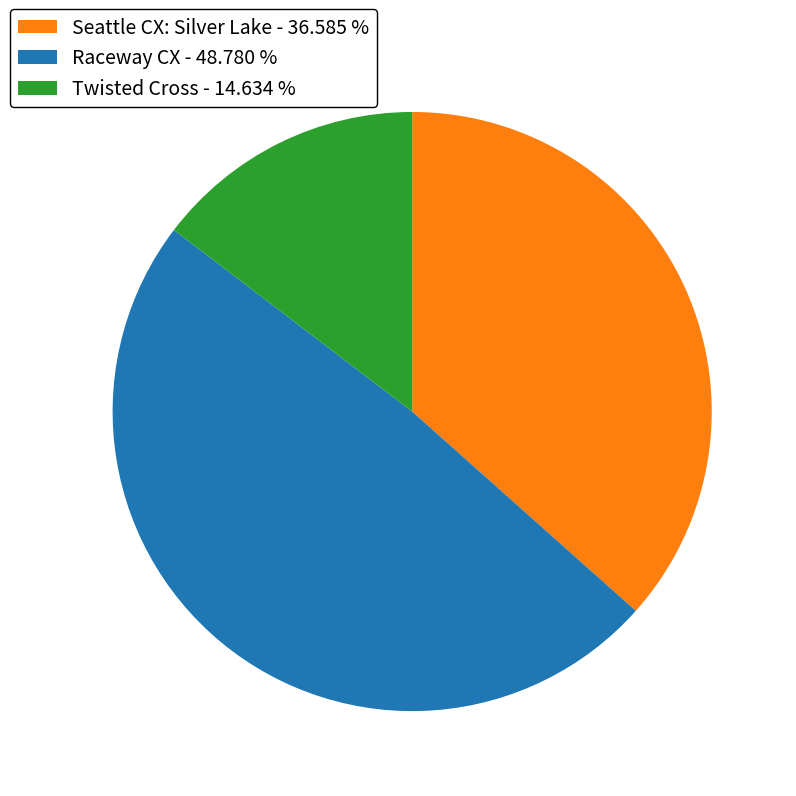

Is there a majority slice in this chart?

No